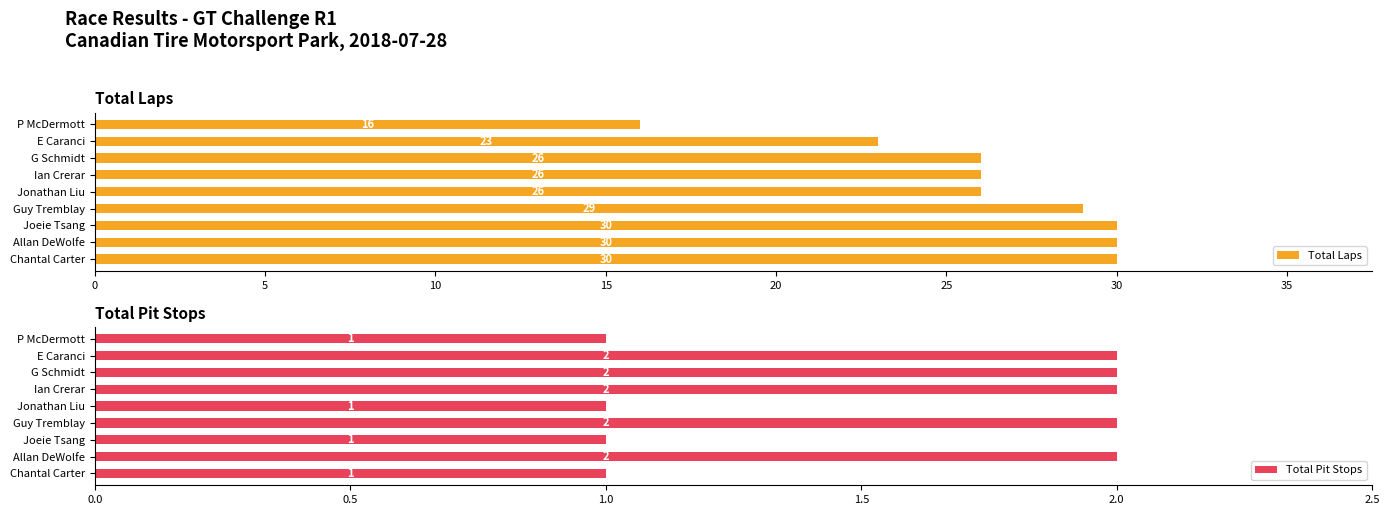

Does the chart contain any negative values?

No